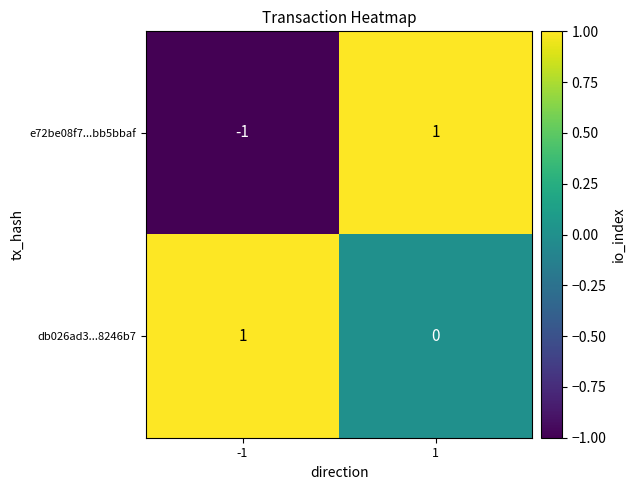

How many series are shown in this chart?

2